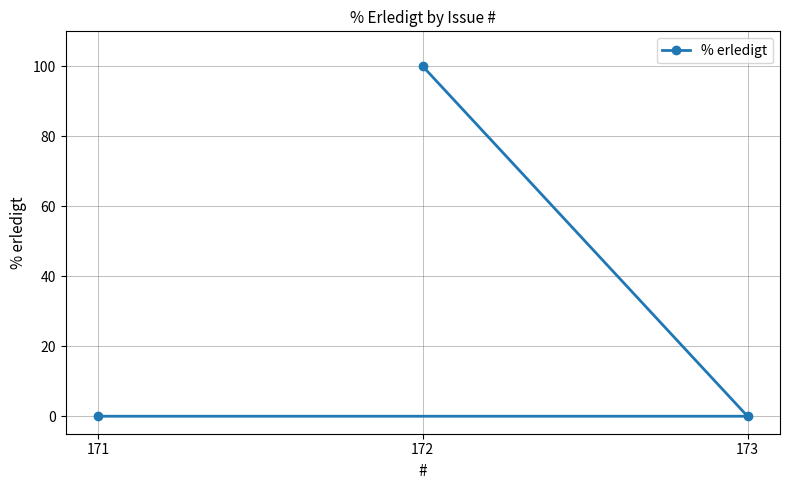

The value at 173 is -63. True or false?

False